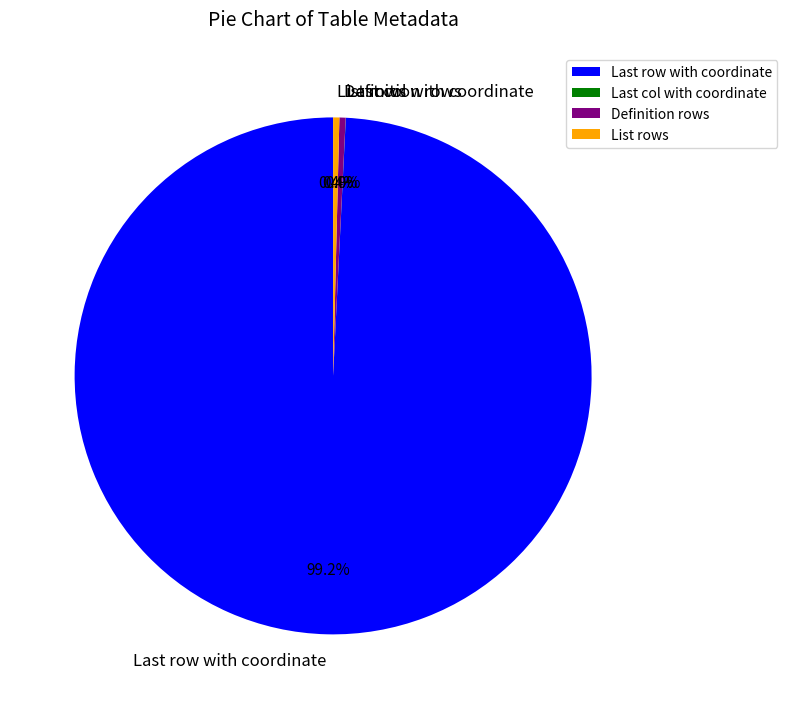

Is there a majority slice in this chart?

Yes